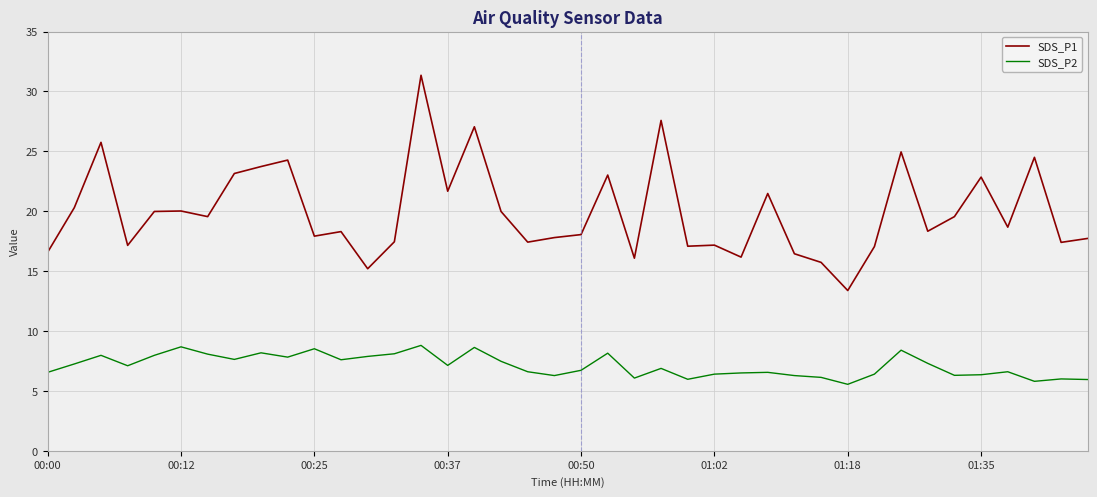

Rank the series by their maximum value, from highest to lowest.

SDS_P1, SDS_P2